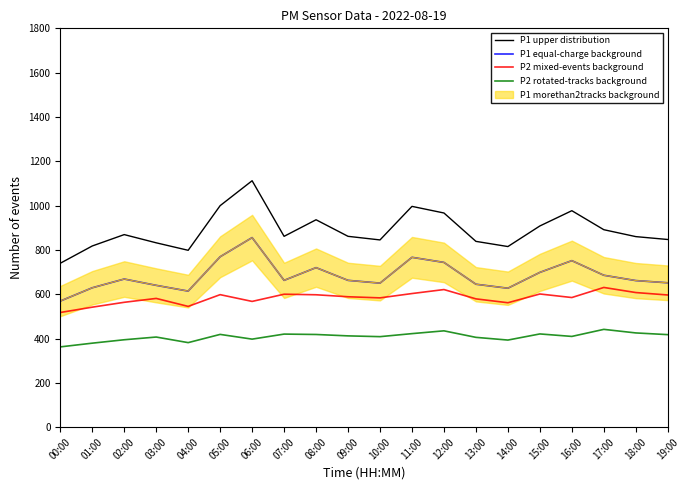

What is the total value across all series at 08:00?

2671.8